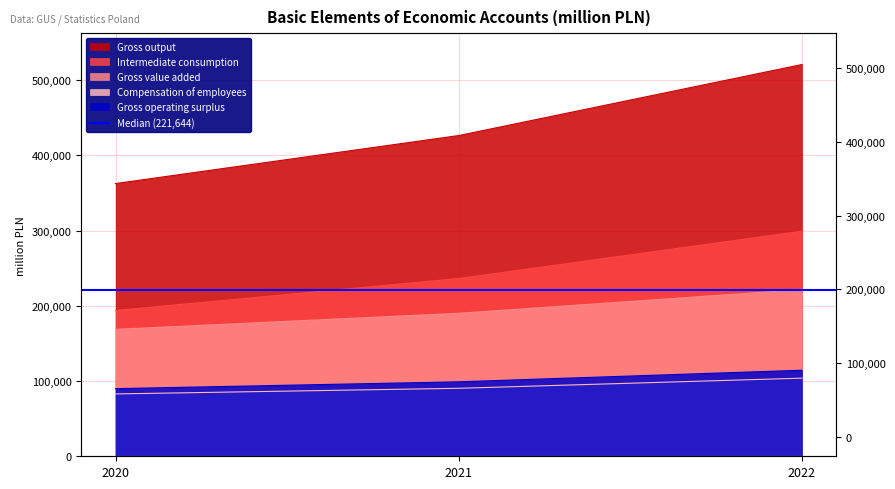

Count the Gross value added values in the range 168799 to 221644.

3